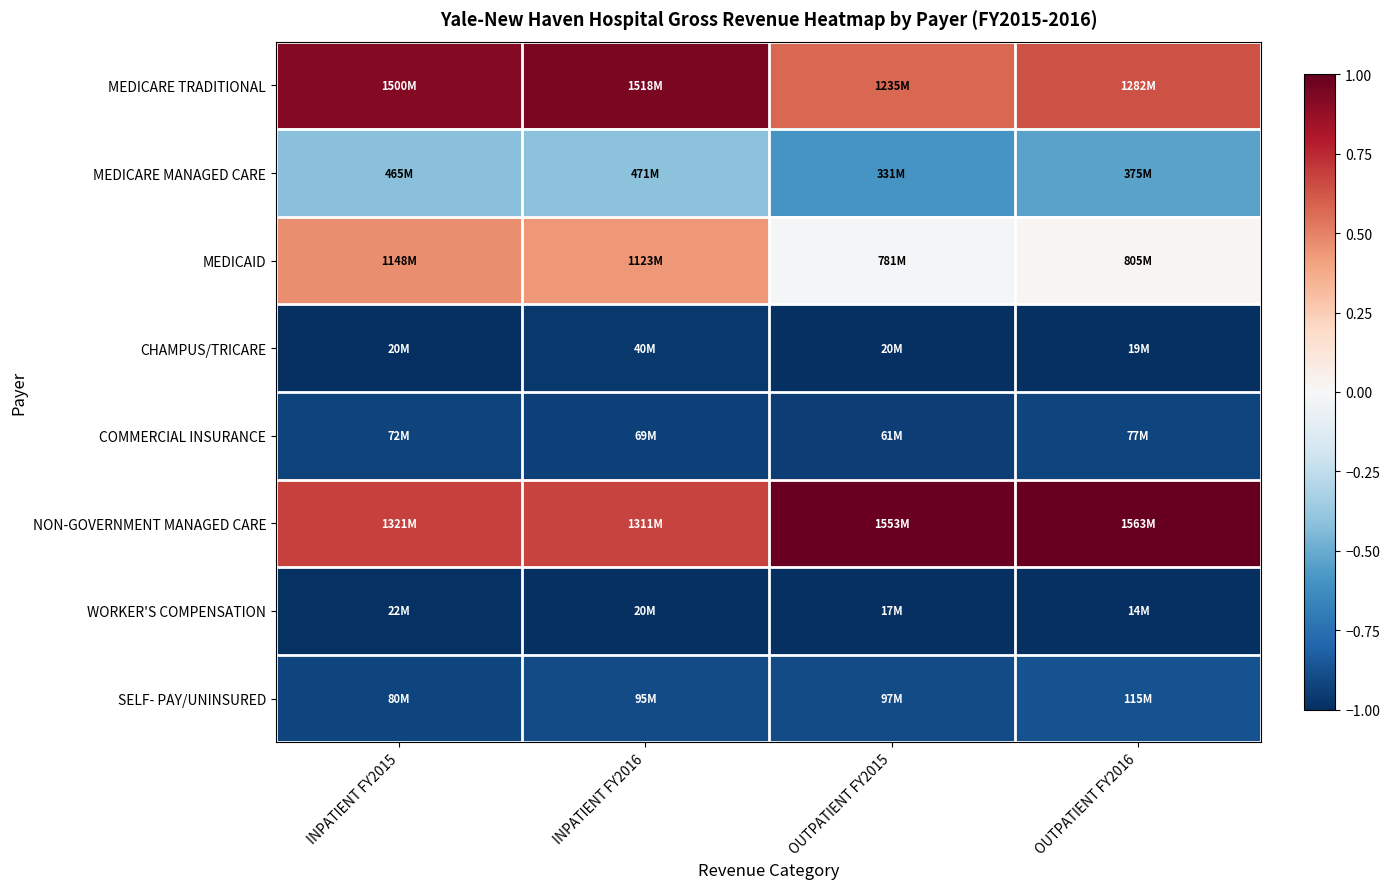

Which series has the widest spread of values?

MEDICAID